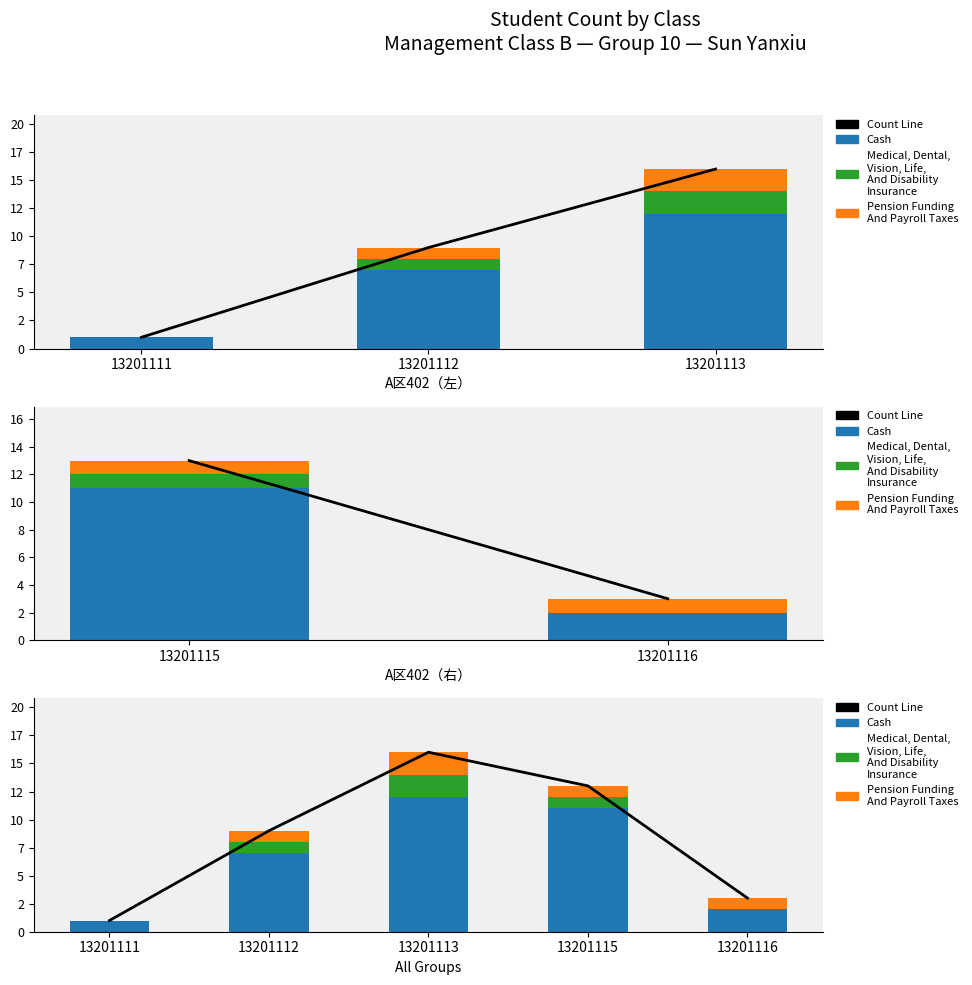

How many groups of bars are there?

5